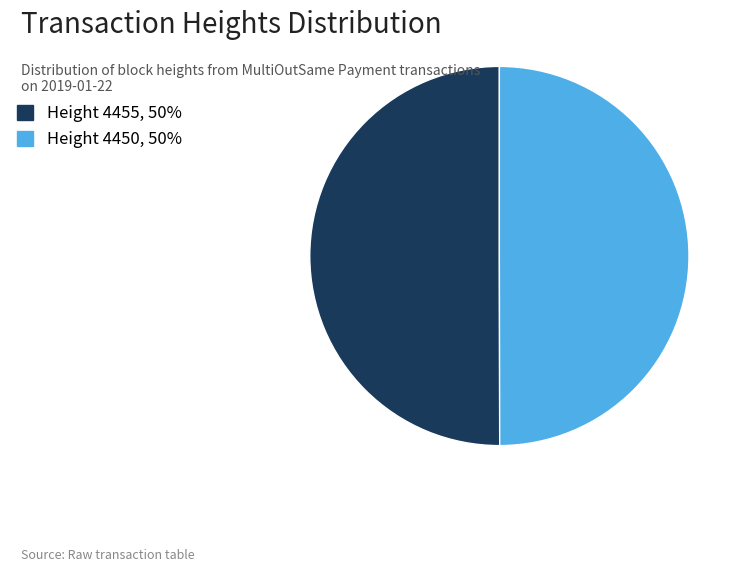

The Height 4450, 50% slice represents 50% of the pie. True or false?

True